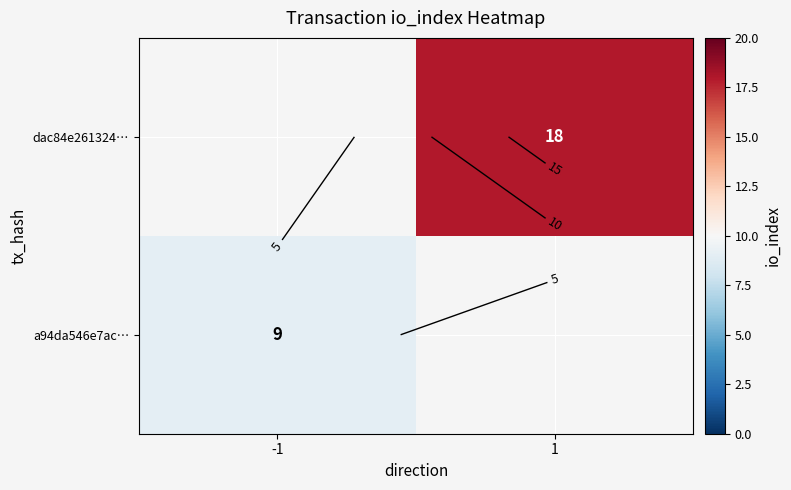

List the labels in order of a94da546e7ac… value, smallest first.

-1, 1